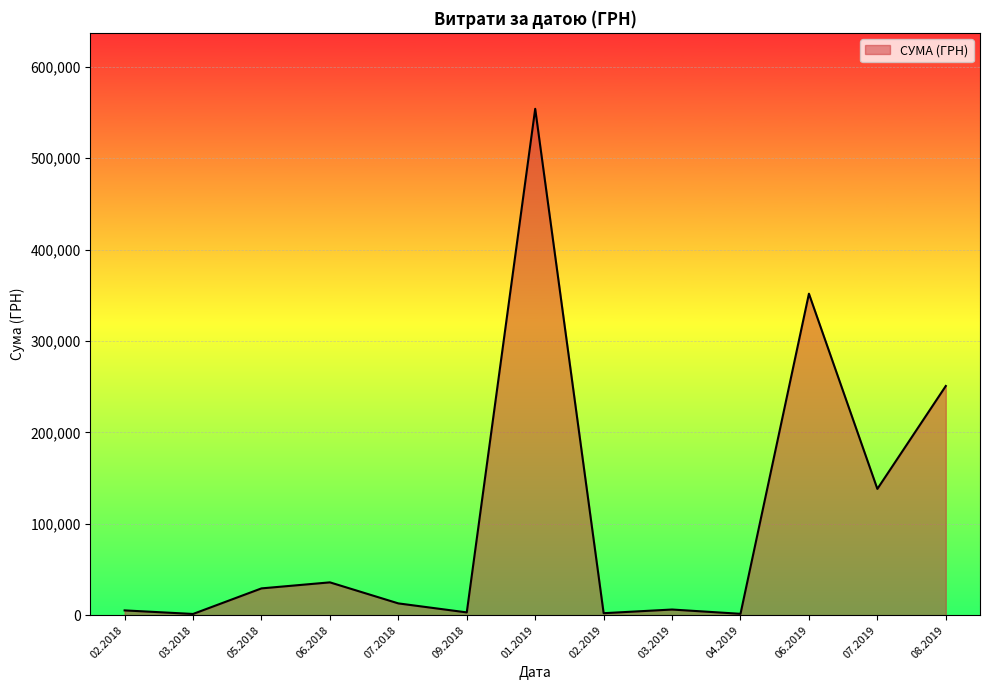

What is the greatest value displayed?

554105.6